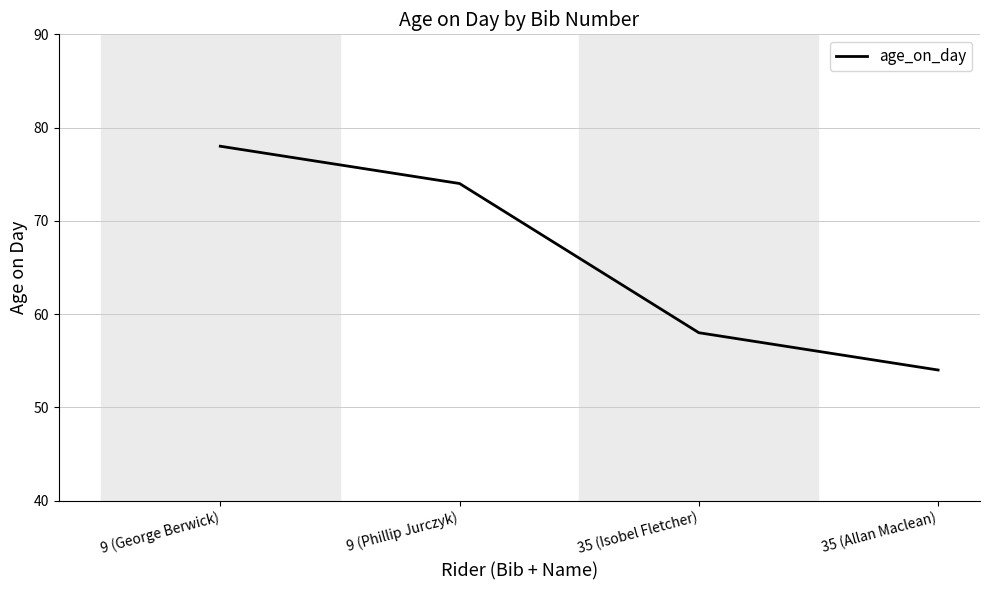

Count the number of data series in this chart.

1